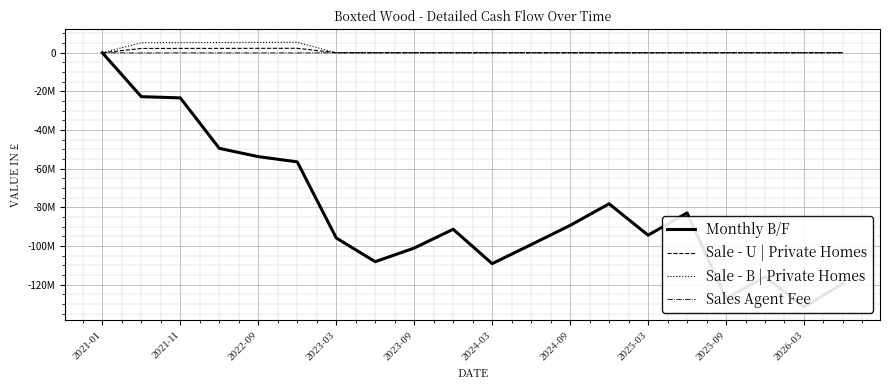

Where is Sales Agent Fee nearest to the value -50577?

2021-11